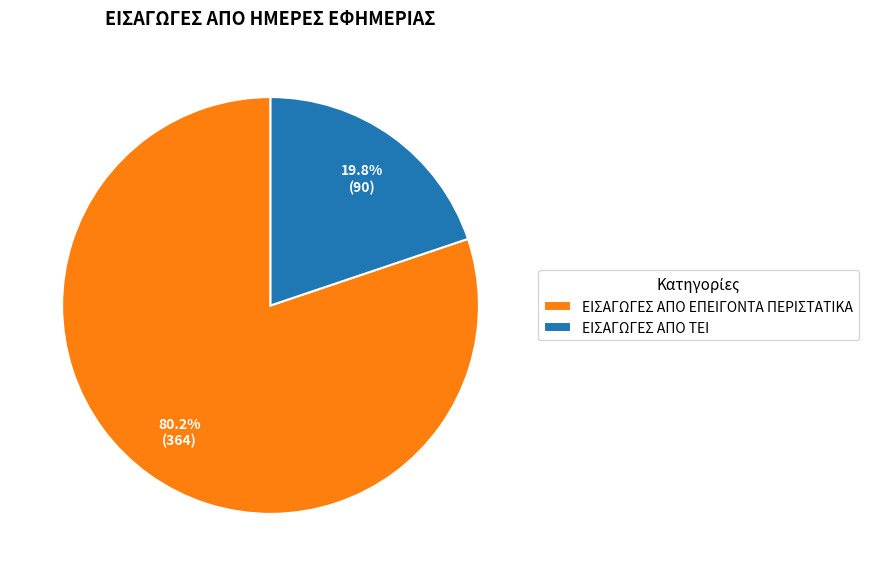

True or false: ΕΙΣΑΓΩΓΕΣ ΑΠΟ ΕΠΕΙΓΟΝΤΑ ΠΕΡΙΣΤΑΤΙΚΑ accounts for 80% of the total.

True